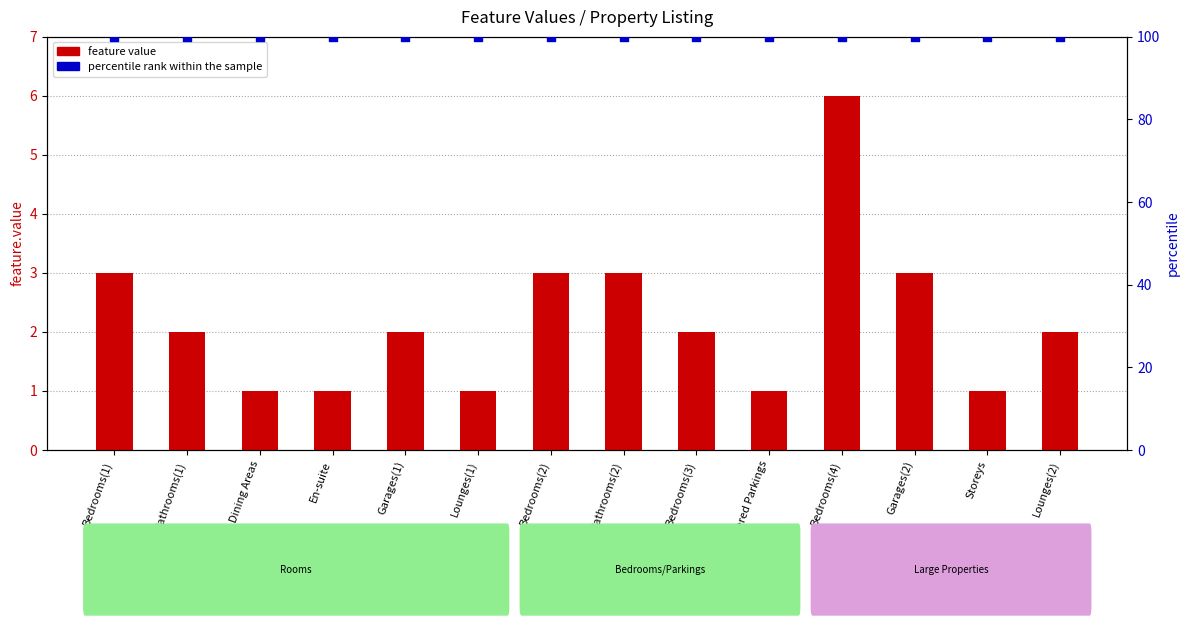

Is the value of feature value at Bedrooms(3) greater than the value of percentile rank within the sample at Dining Areas?

No